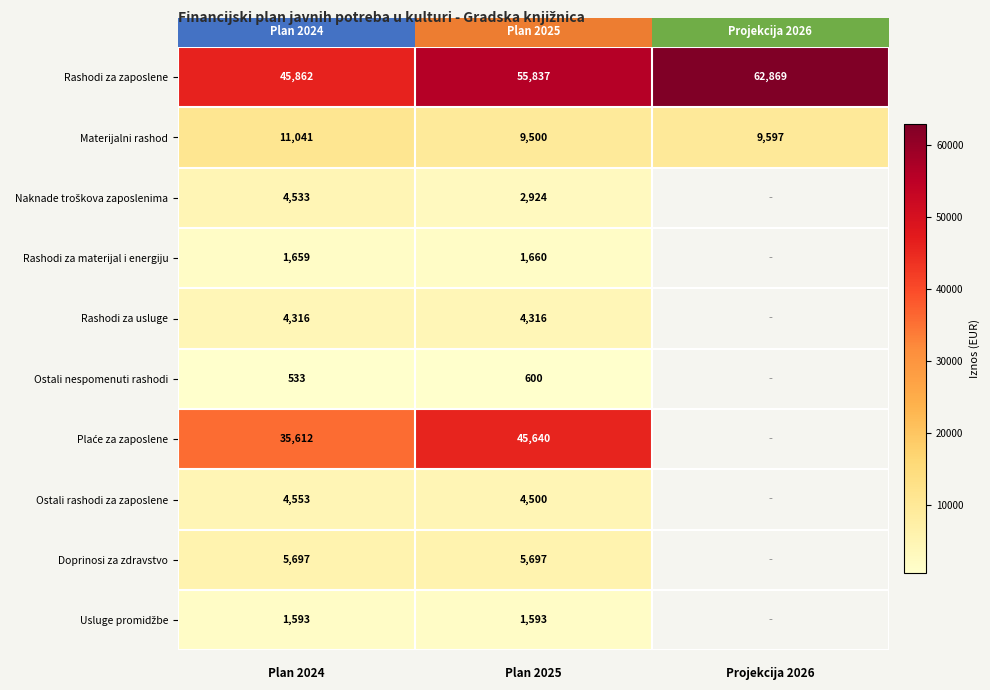

What is the total value across all series at Plan 2025?

132267